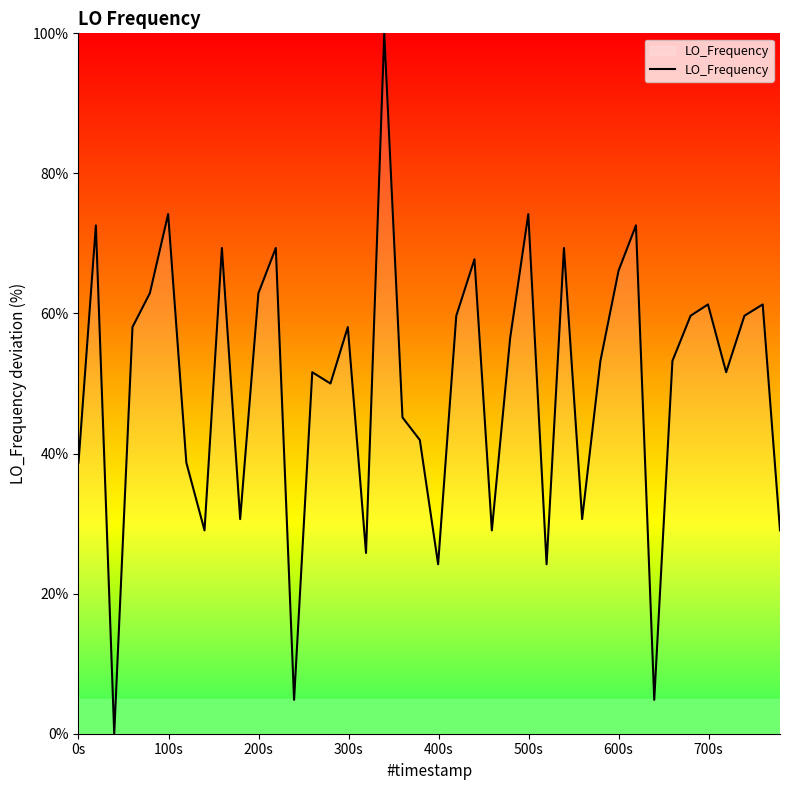

What is the difference between the maximum and minimum values?

100.0